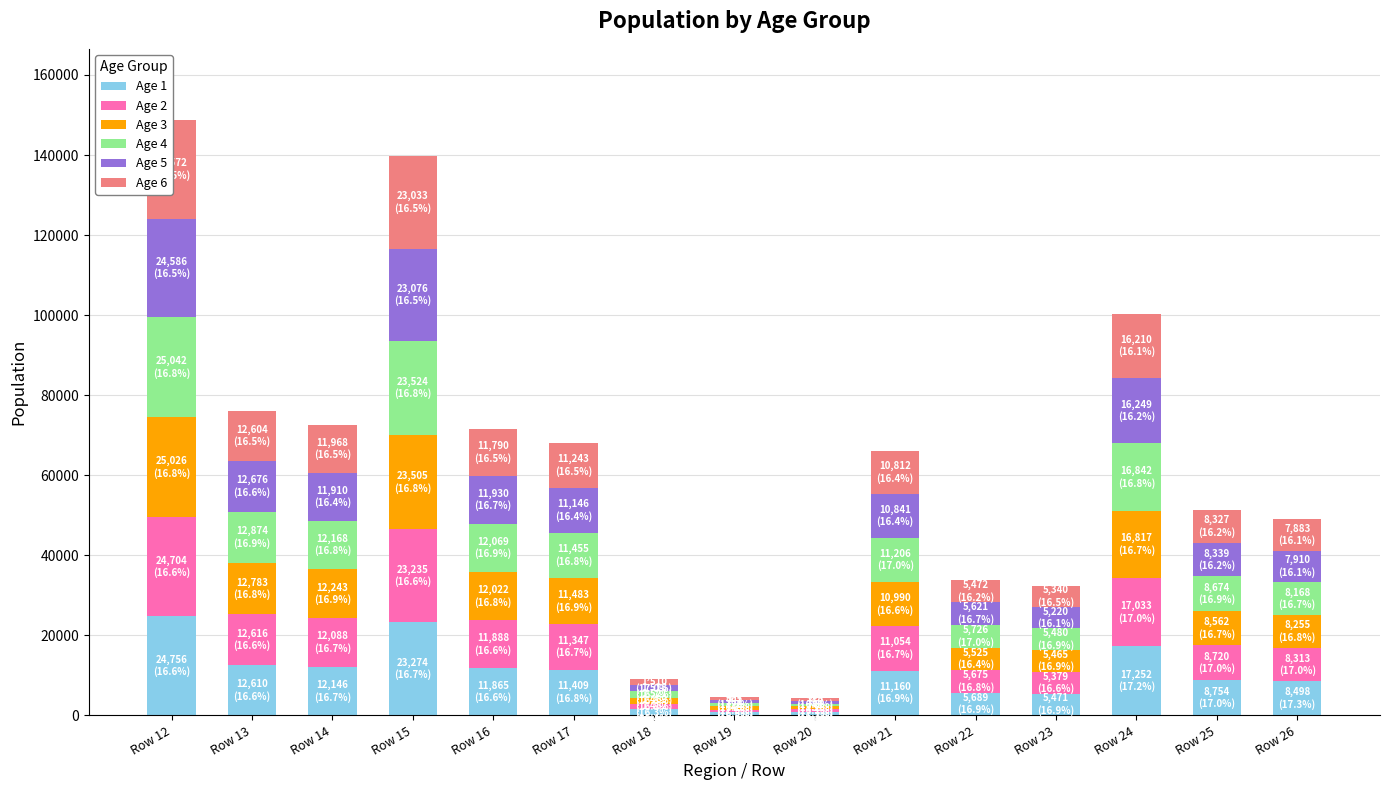

How many bars are there in each group?

6